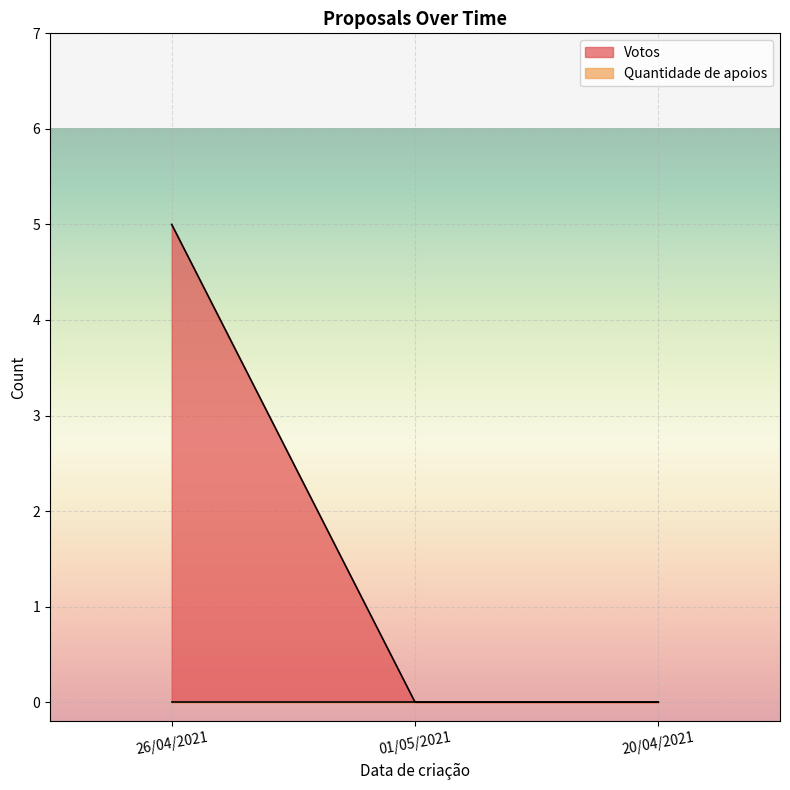

The value at 20/04/2021 is 0. True or false?

True